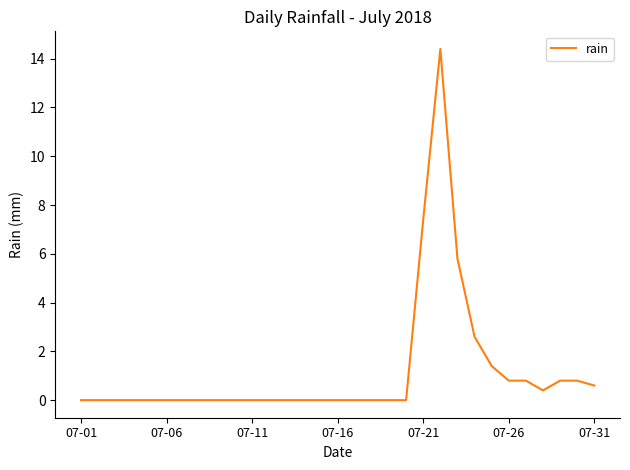

How many lines are shown in the chart?

1